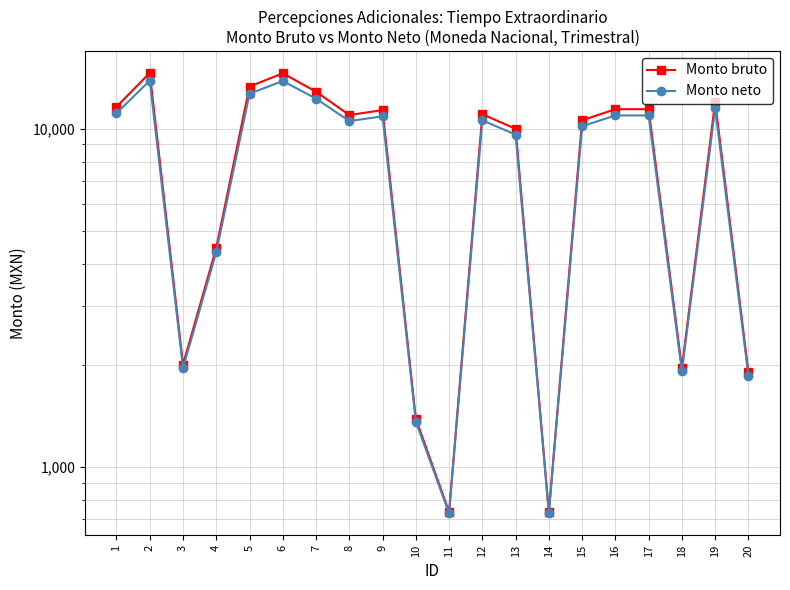

True or false: Monto neto and Monto bruto intersect in this chart.

False